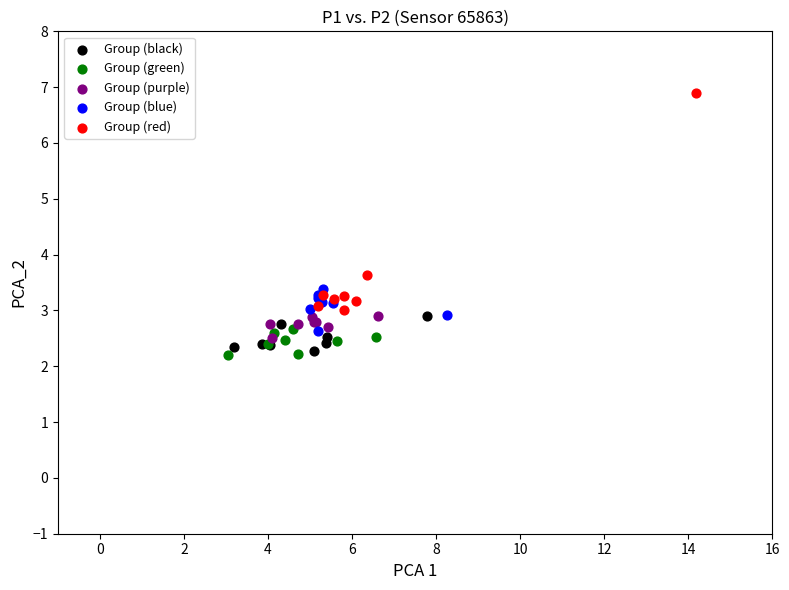

Which series has the widest spread of Y values?

Group (red)